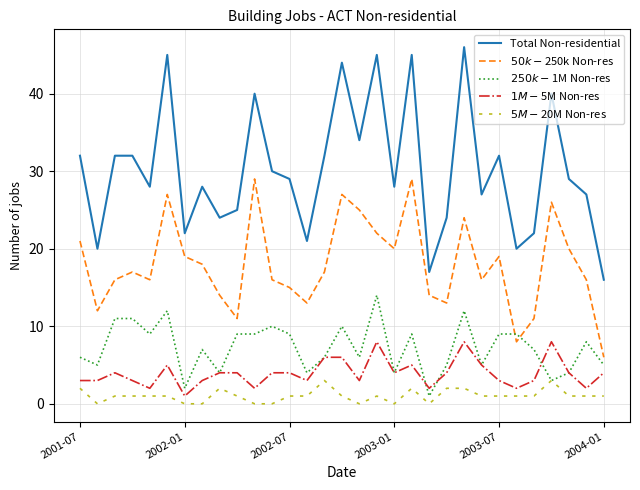

Which series has the largest range (max minus min)?

Total Non-residential